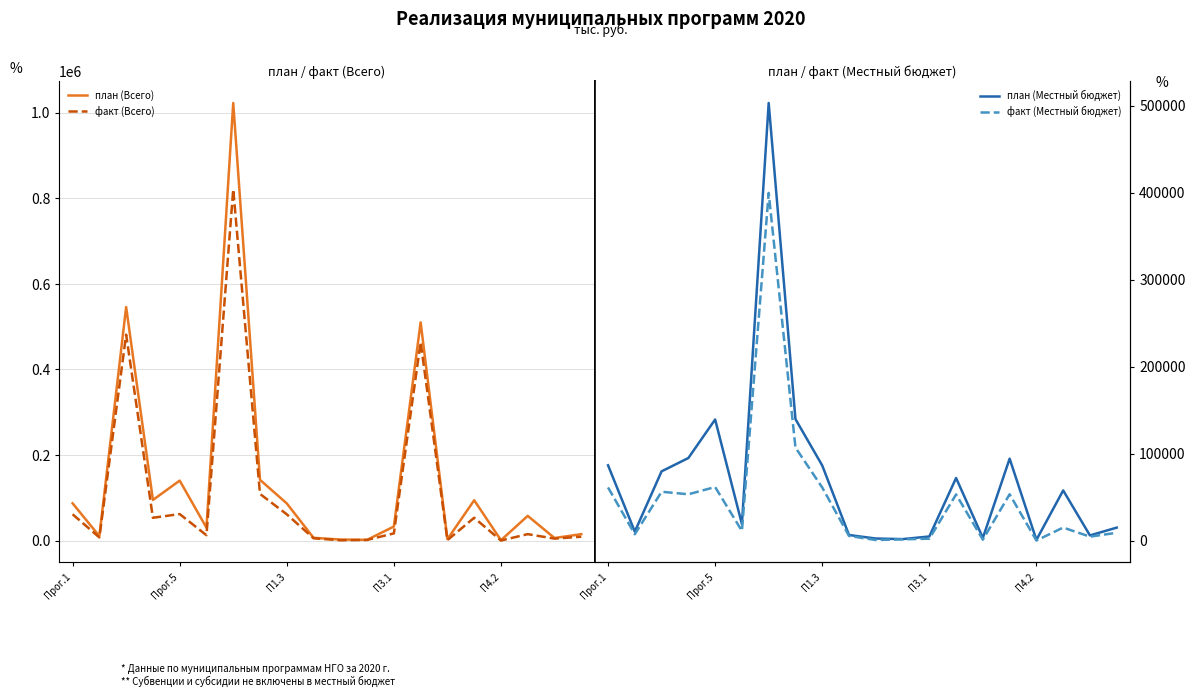

The value of план (Всего) at 11 is 1613.7. True or false?

True